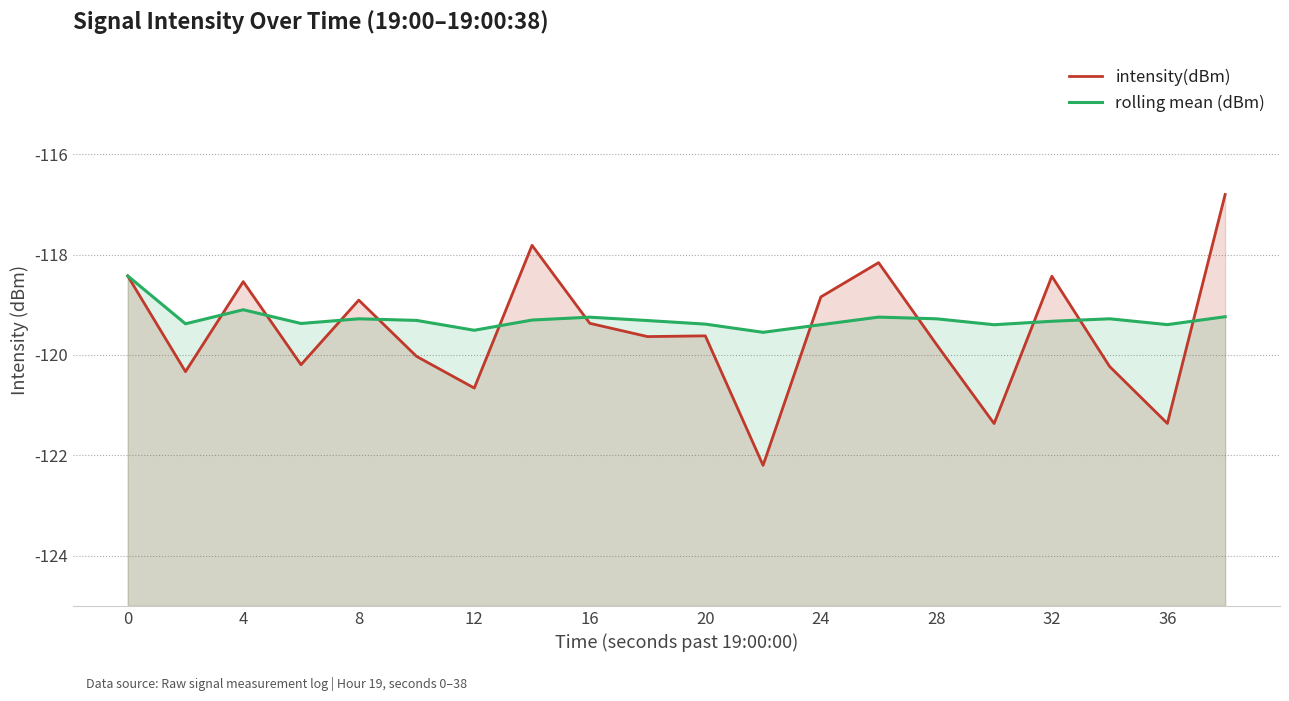

What is the difference between the maximum and minimum values in the intensity(dBm) series?

5.4